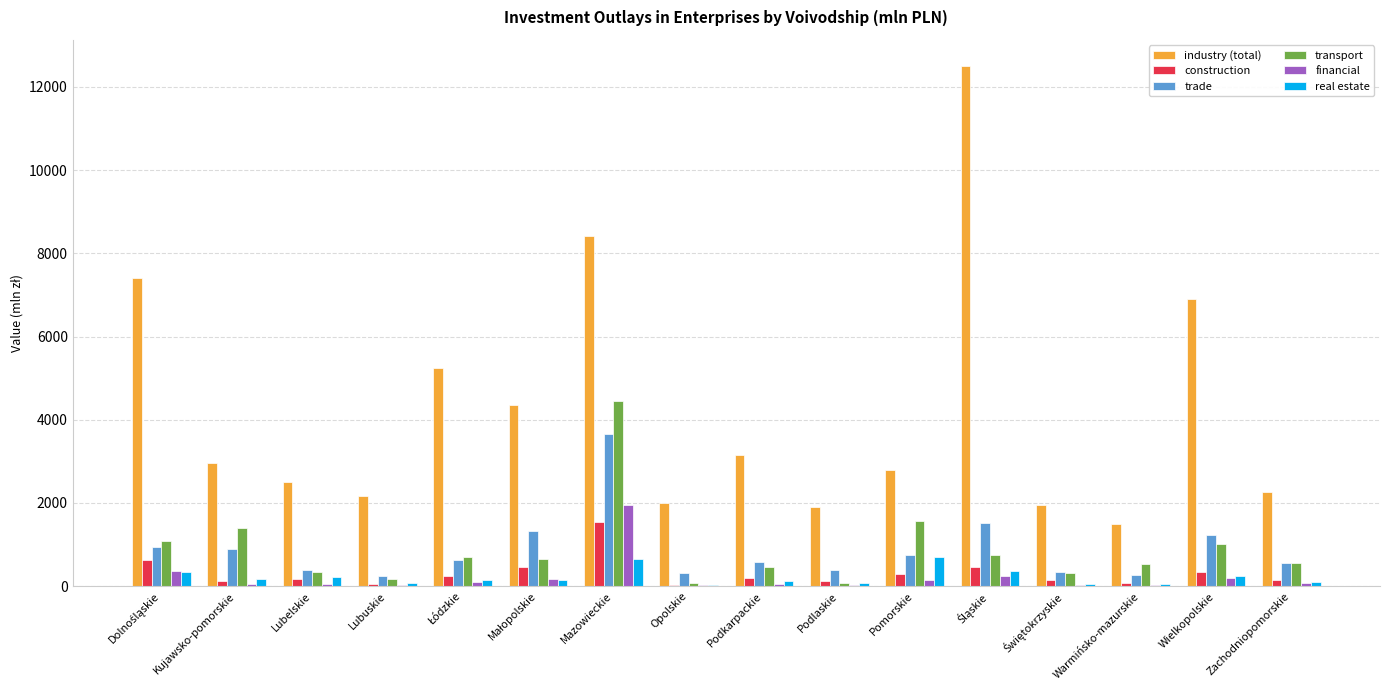

Are the bars grouped side by side (vs. stacked)?

Yes